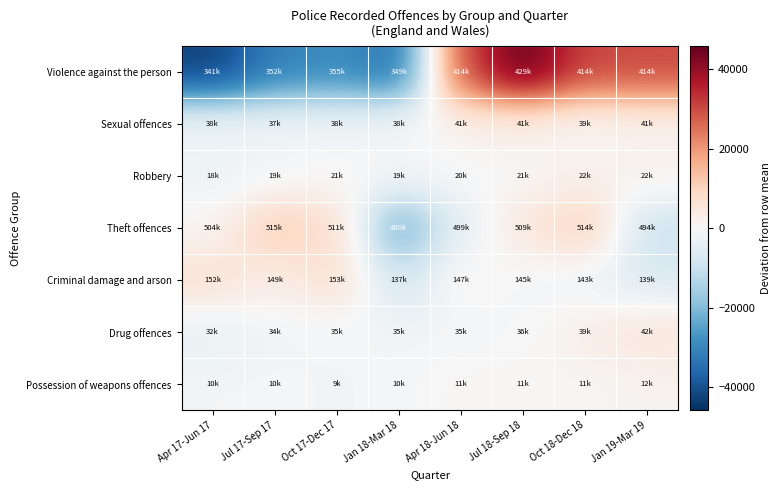

List the series in order of their peak value, lowest first.

Possession of weapons offences, Robbery, Sexual offences, Drug offences, Criminal damage and arson, Theft offences, Violence against the person